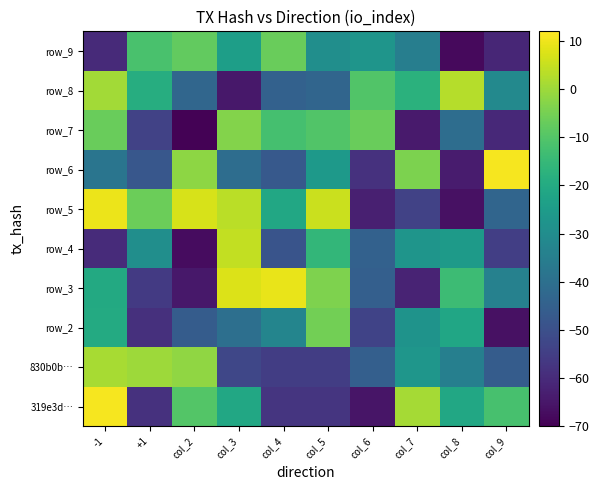

What is the difference between the second highest and minimum values in the row_9 series?

60.3